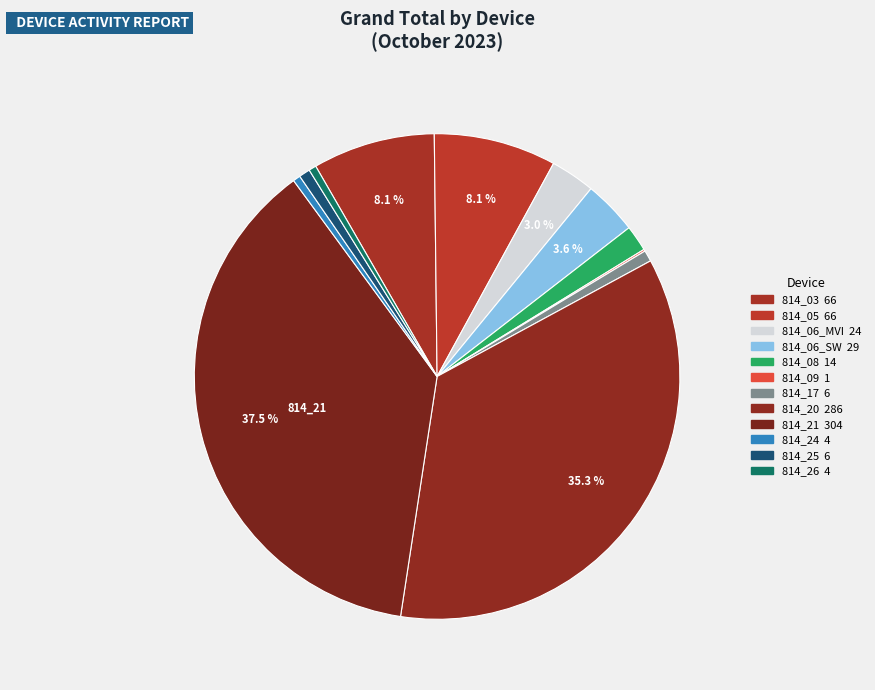

Does 814_03 account for over 50% of the chart?

No